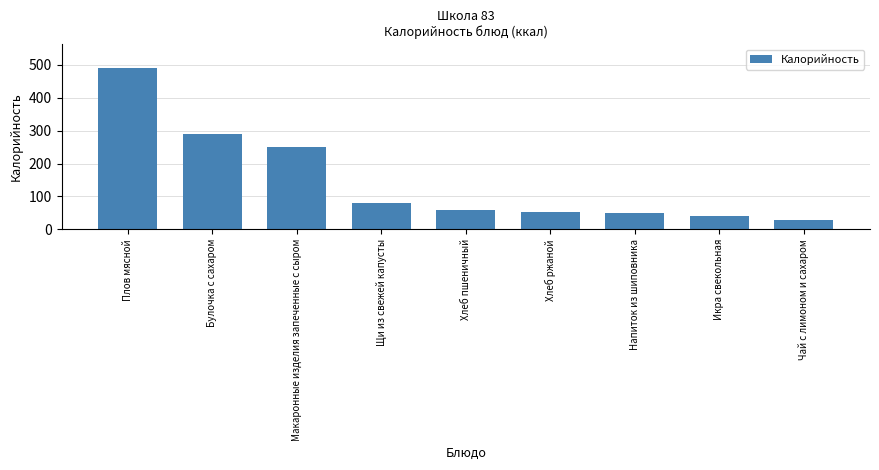

At which label is the value closest to 259?

Макаронные изделия запеченные с сыром